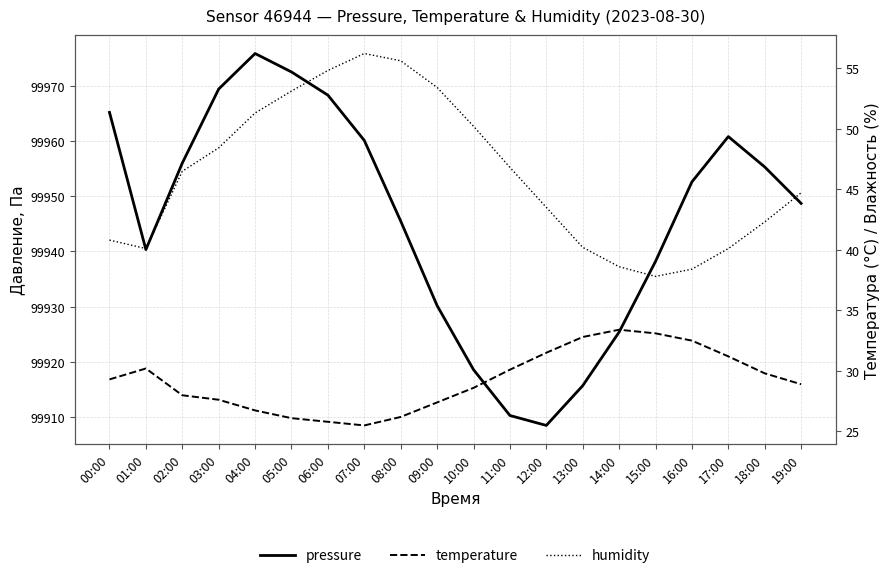

Does the chart display data point markers on the line(s)?

No